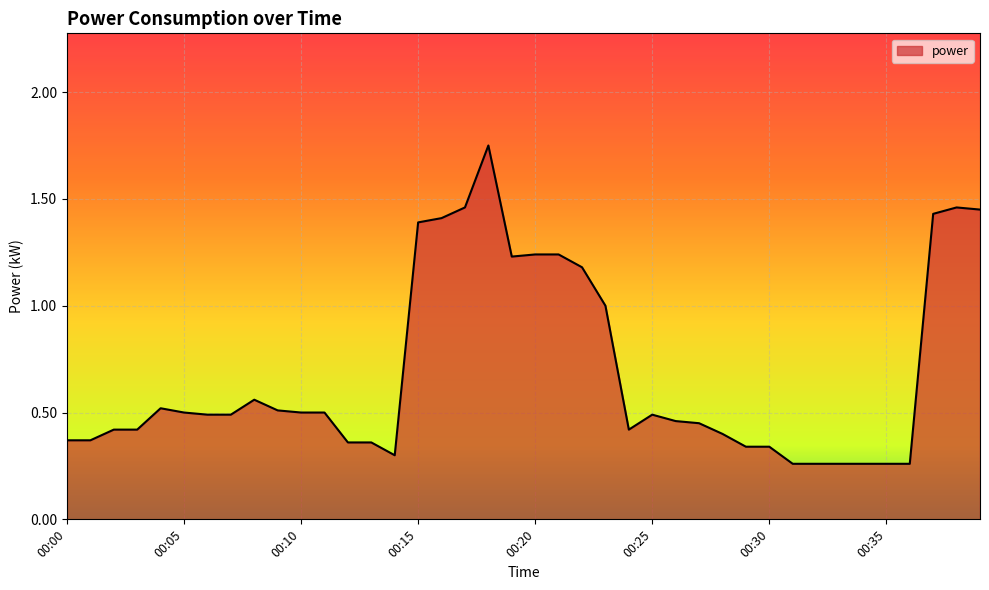

The value at 17 is 0.7. True or false?

False